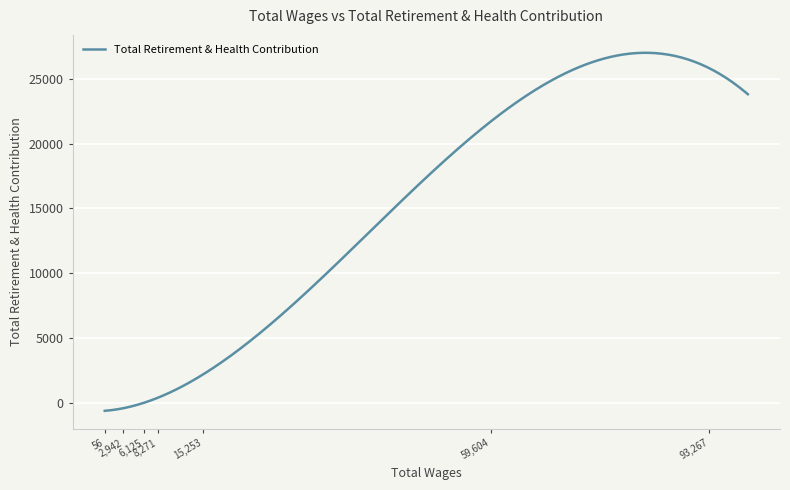

What is the difference between the maximum and minimum values?

27597.5